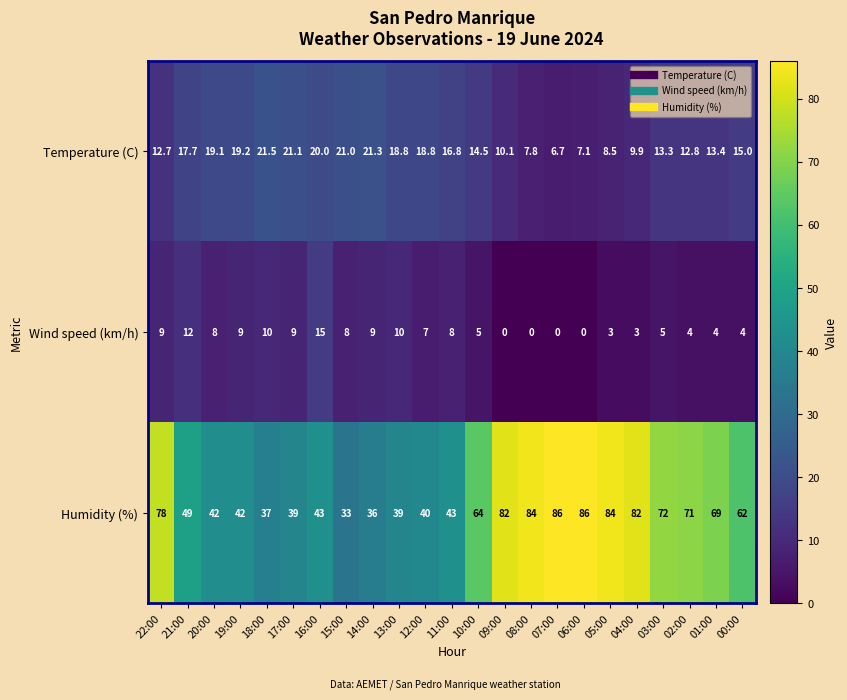

What is the total value across all series at 02:00?

87.8